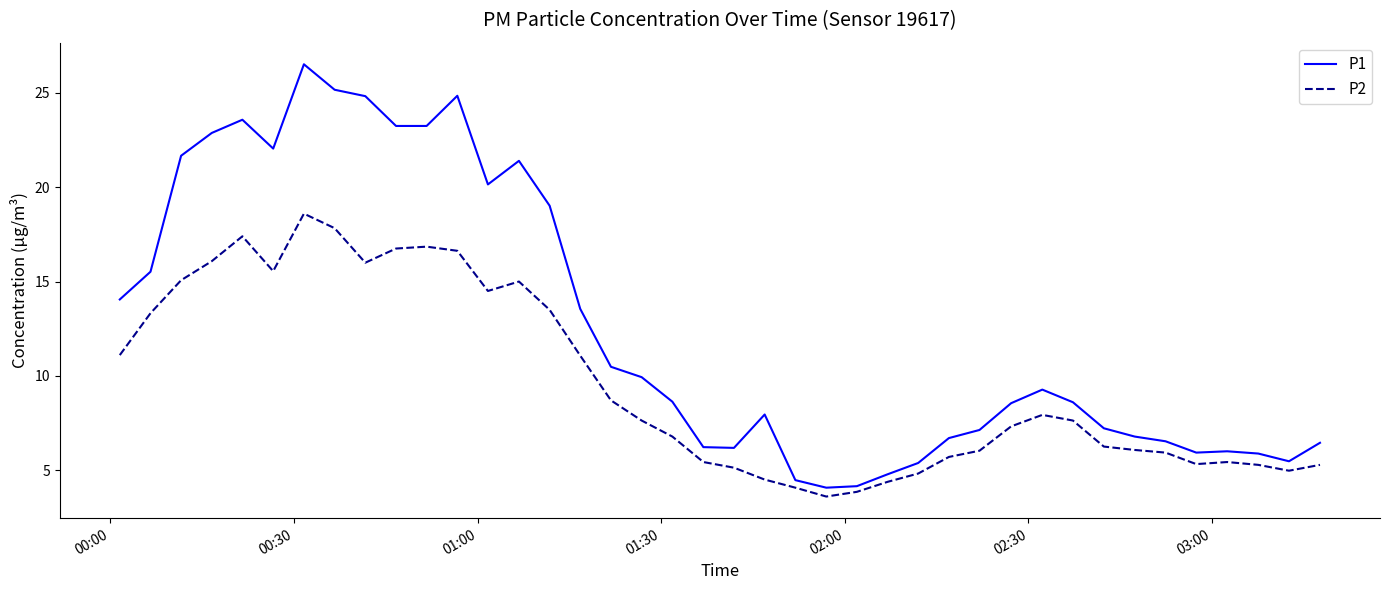

What is the smallest value displayed?

3.6